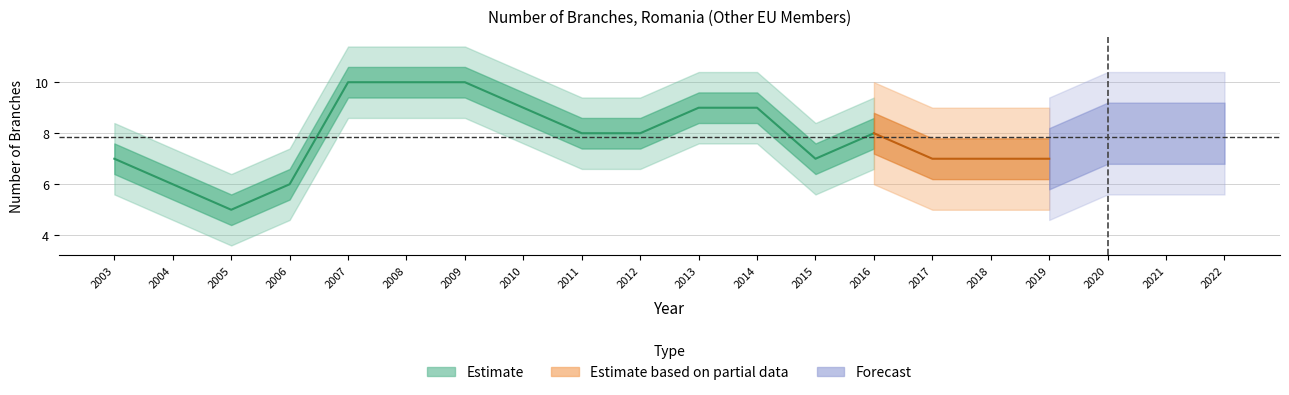

What is the minimum value shown in the chart?

5